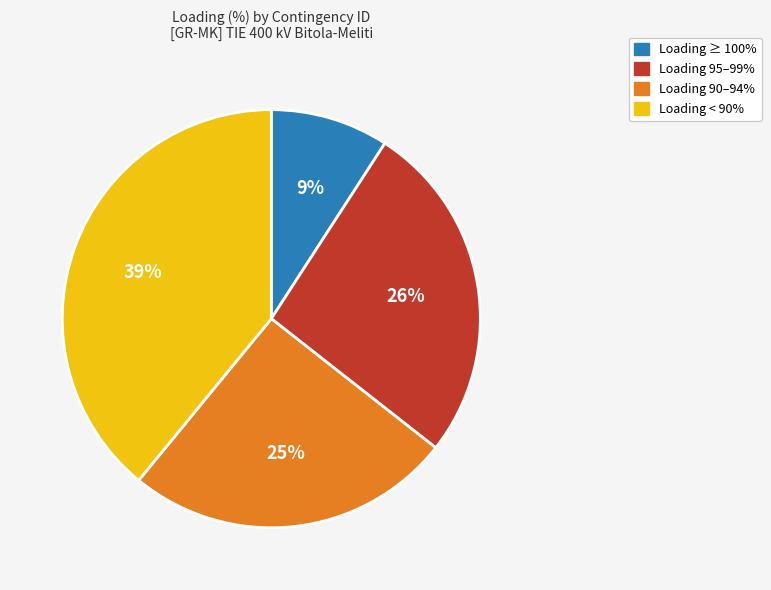

To the nearest percent, what is the average slice percentage?

25%